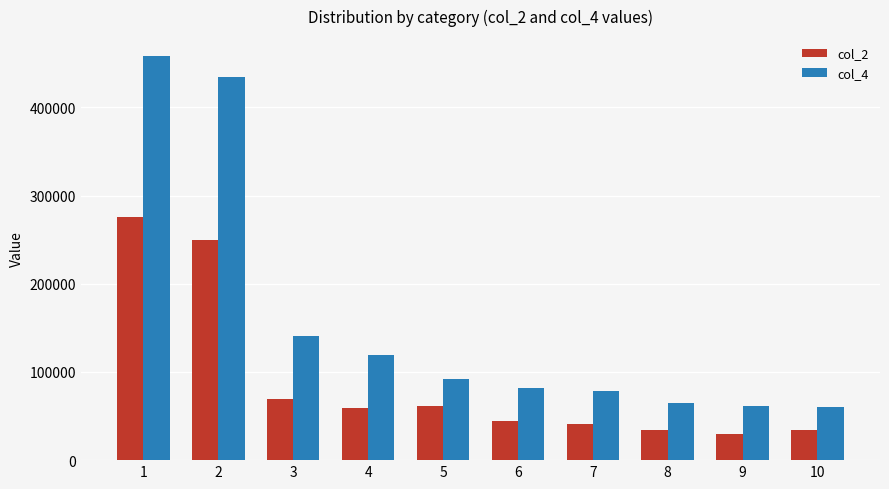

Which label corresponds to the largest value in the chart?

1